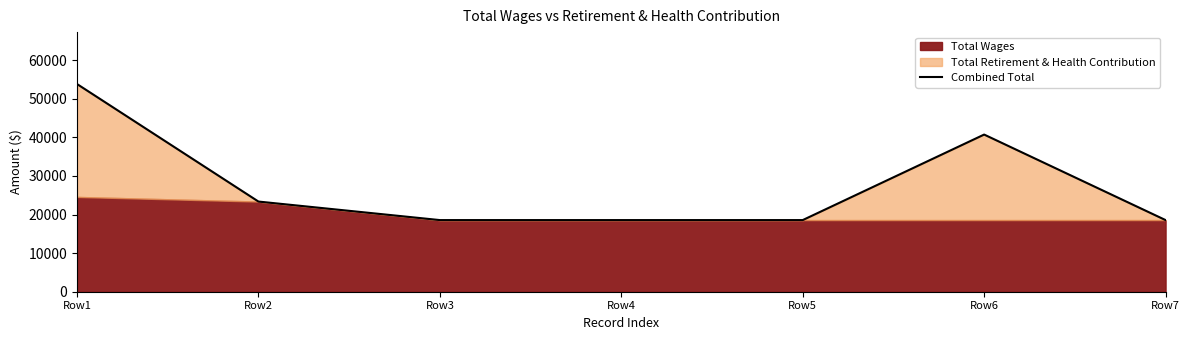

What is the average value?

27451